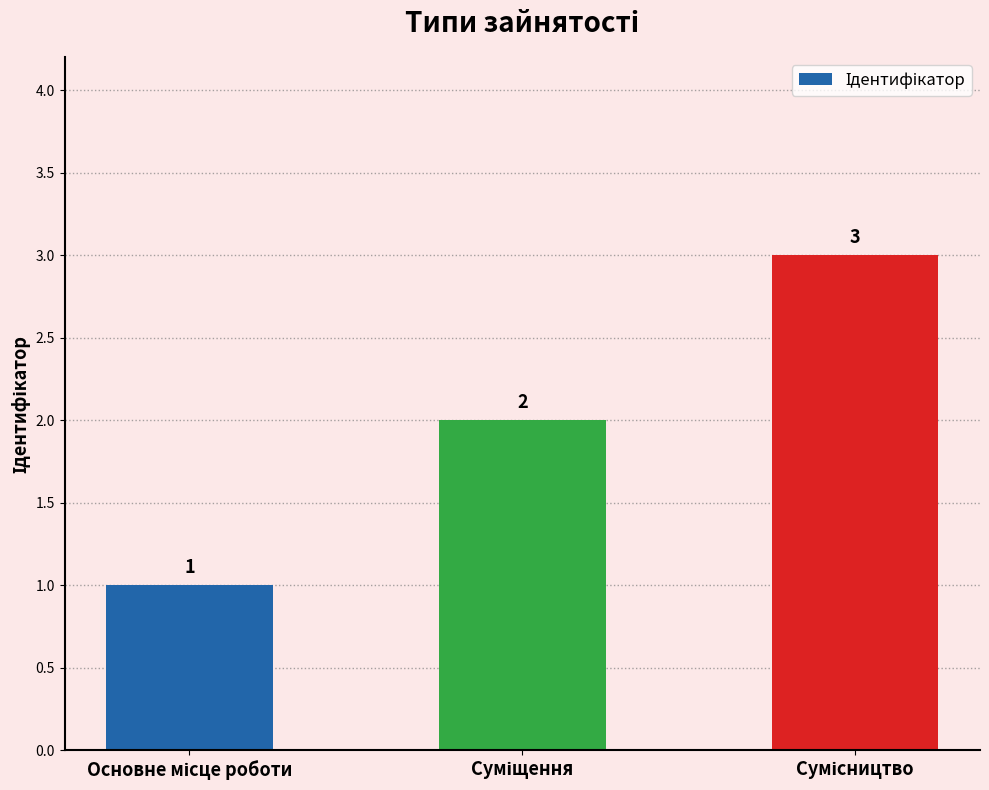

What is the value of the 1st bar from the left?

1